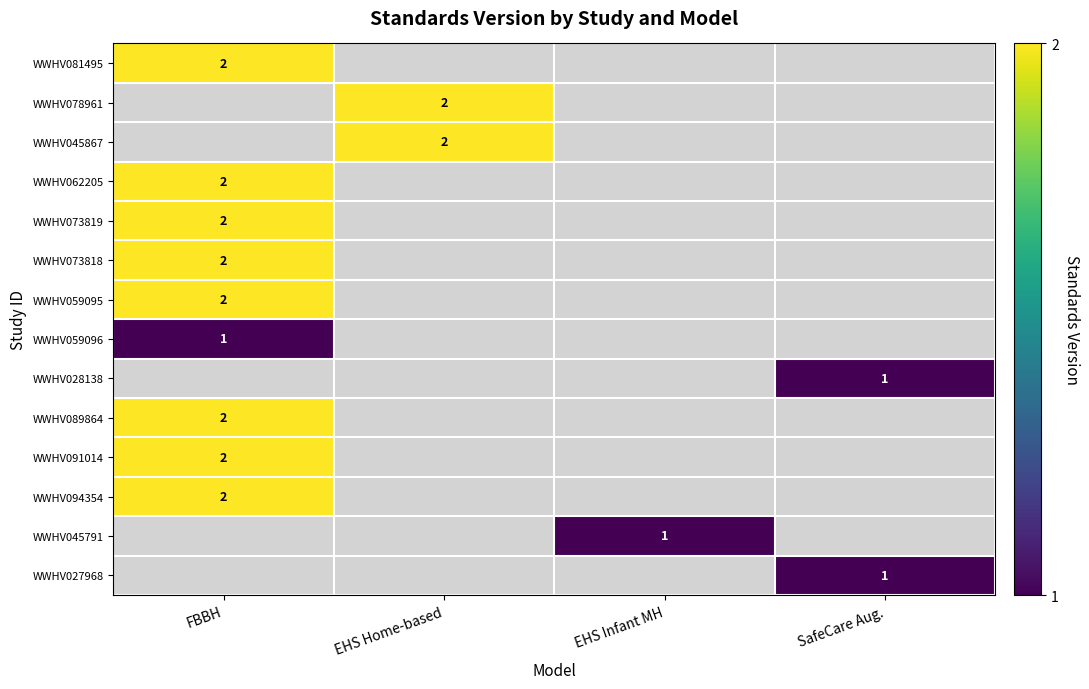

Is it true that WWHV059095 equals 0.3 at SafeCare Aug.?

False